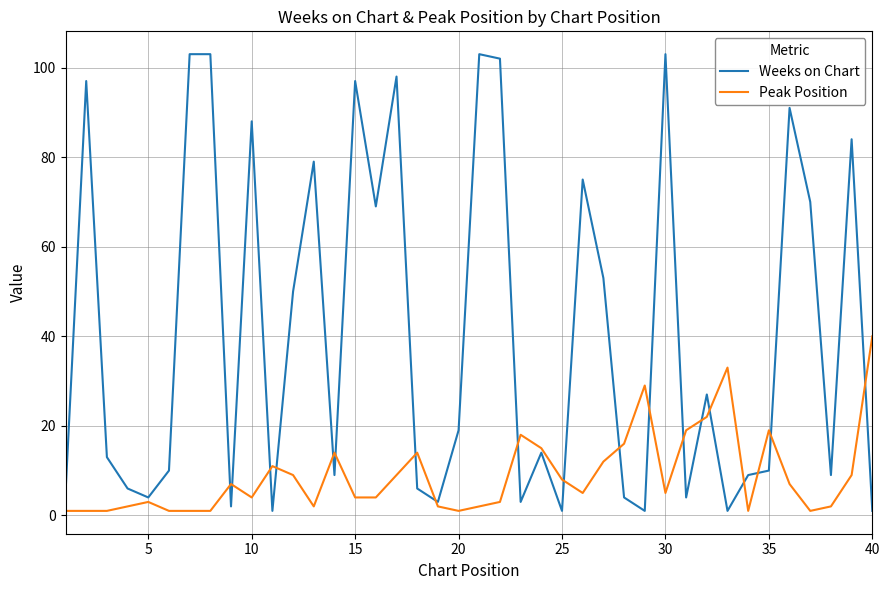

How many lines are shown in the chart?

2